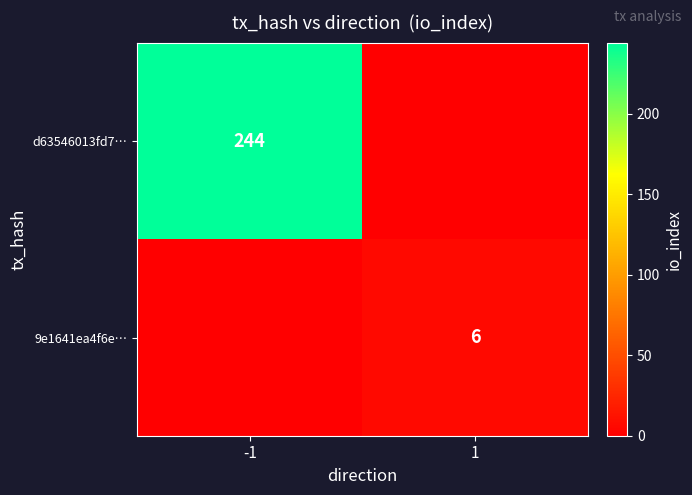

True or false: 9e1641ea4f6e… has a value of 6 at 1.

True